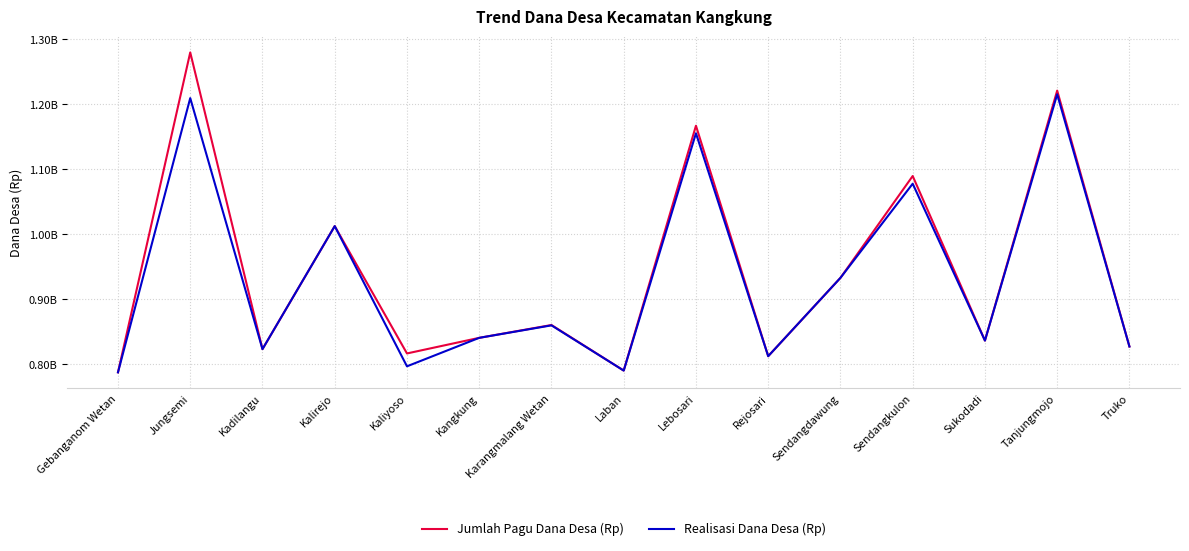

Does the chart have visible grid lines?

Yes